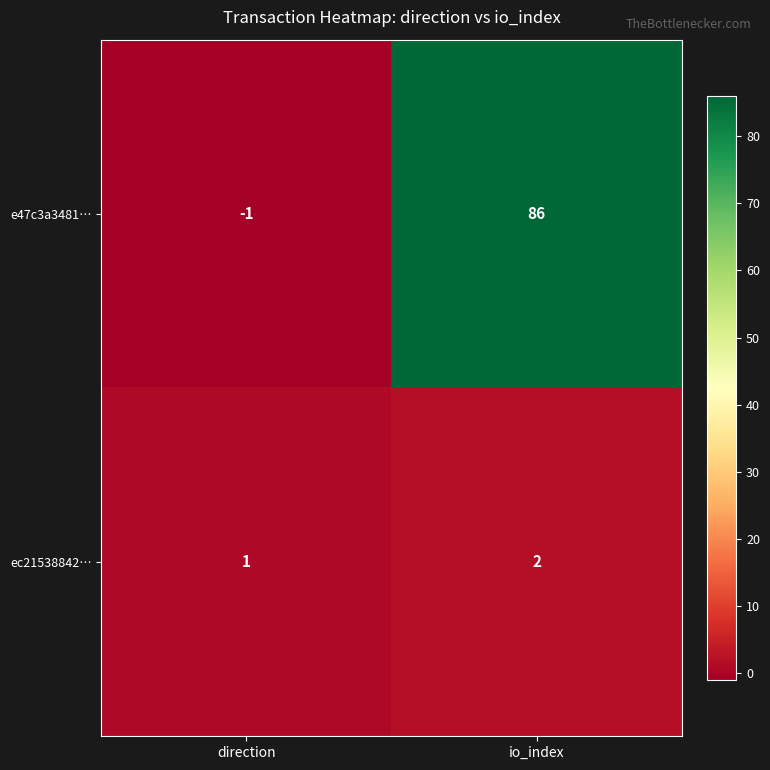

Between direction and io_index, which series saw the biggest shift?

e47c3a3481…